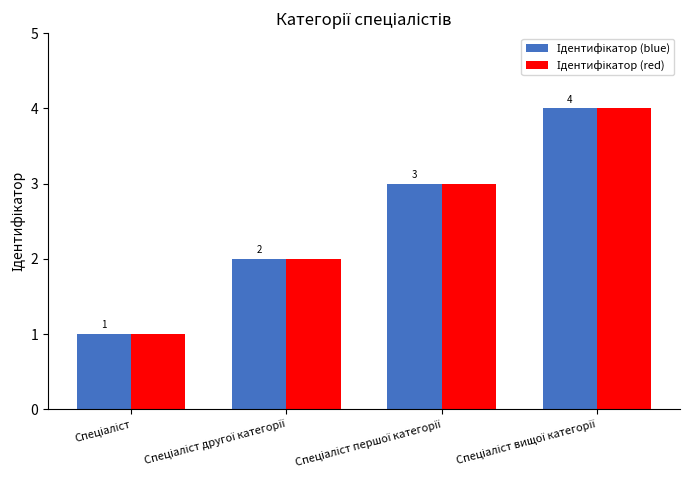

What is the maximum value shown in the chart?

4